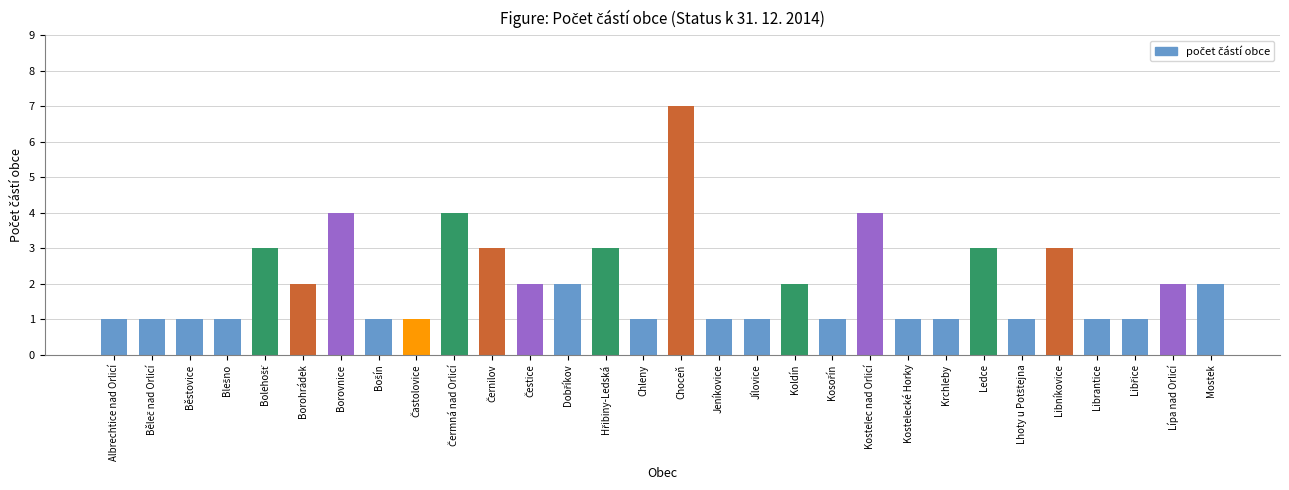

Is it true that the value at Kostelecké Horky is 1?

True